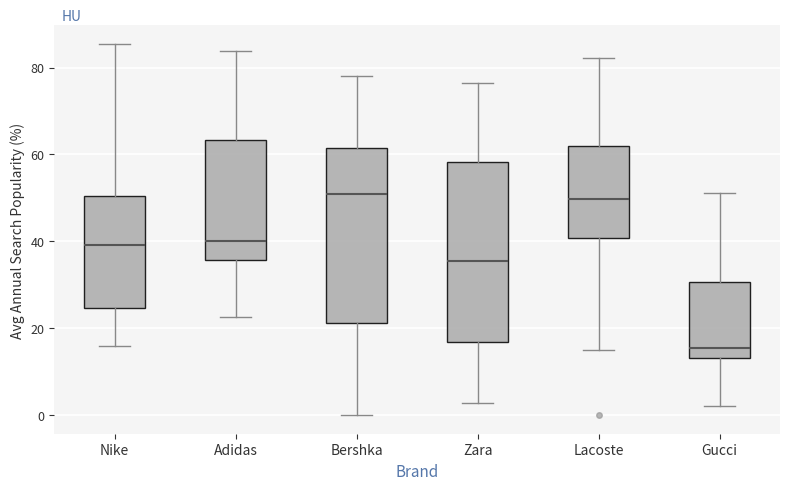

Reading left to right, transcribe this box plot: for each box, give where its median line is, the range the box spans, and where its two whiskers end, as read against the y-axis. The values are not printed on the chart, so give them approximately, as read against the axis.

Nike: median 40, box 24 to 50, whiskers 16 to 86
Adidas: median 40, box 36 to 64, whiskers 22 to 84
Bershka: median 50, box 22 to 62, whiskers 0 to 78
Zara: median 36, box 16 to 58, whiskers 2 to 76
Lacoste: median 50, box 40 to 62, whiskers 14 to 82
Gucci: median 16, box 14 to 30, whiskers 2 to 52